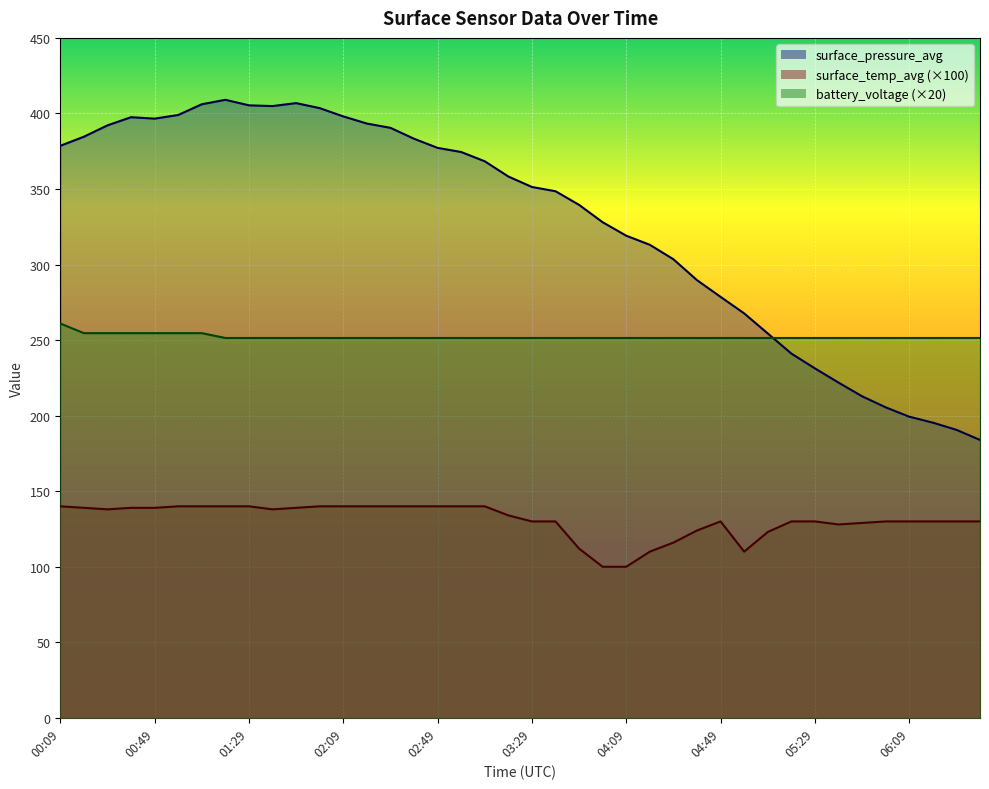

How many lines are shown in the chart?

3